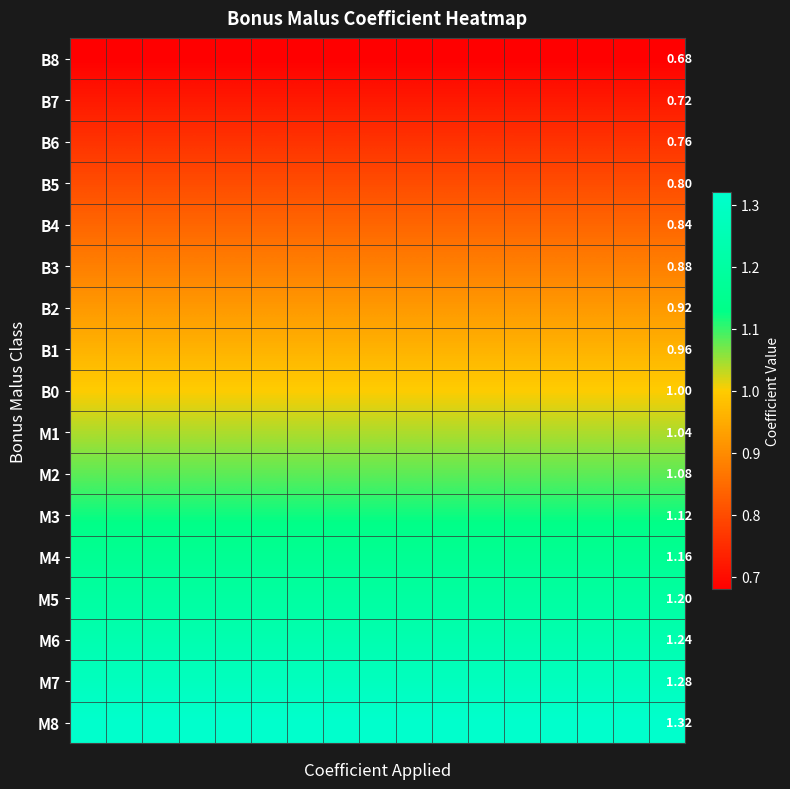

What is the minimum value shown in the chart?

0.7